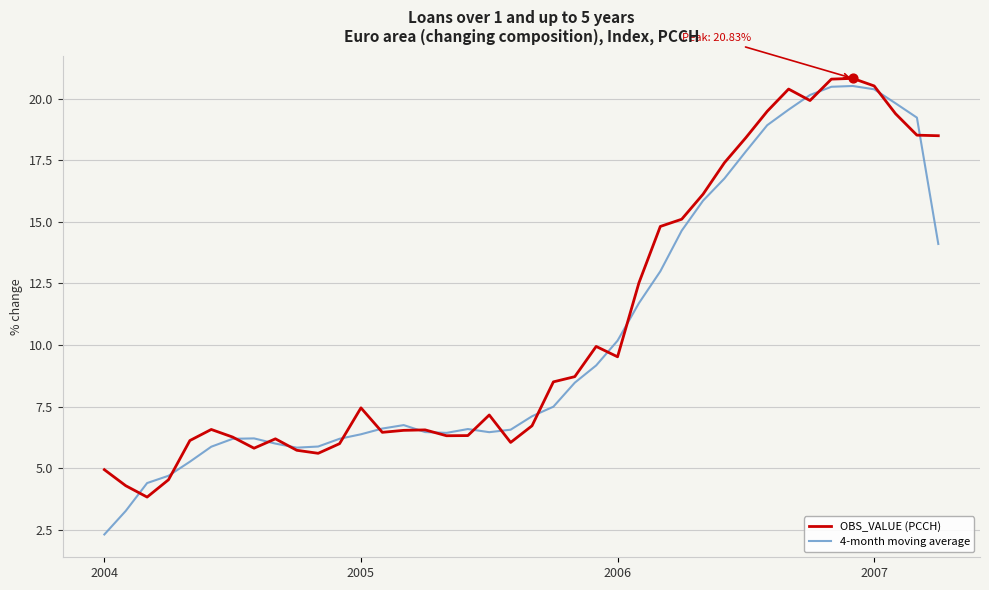

Which series has the largest range (max minus min)?

4-month moving average